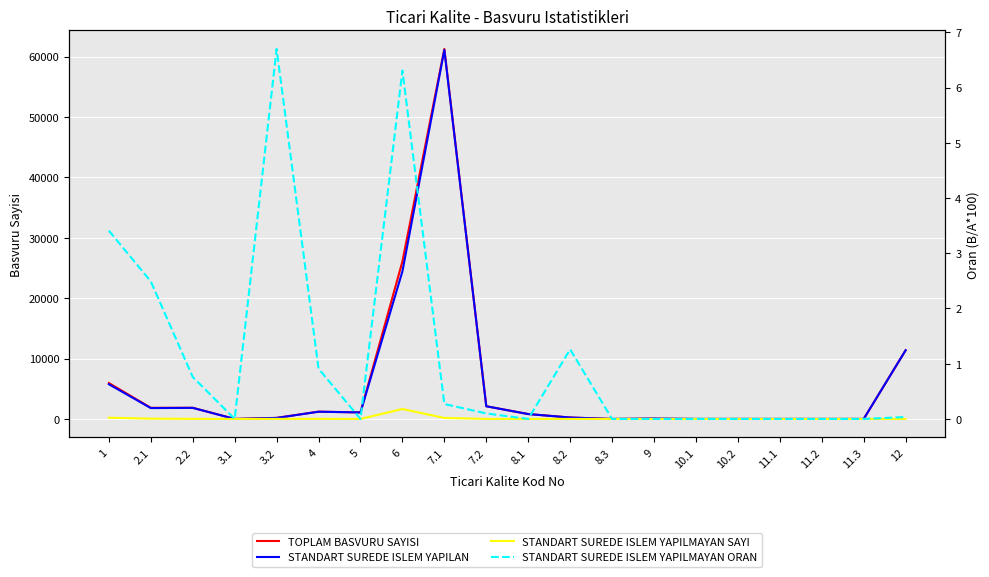

Rank the series at 2.1 from highest to lowest value.

TOPLAM BASVURU SAYISI, STANDART SUREDE ISLEM YAPILAN, STANDART SUREDE ISLEM YAPILMAYAN SAYI, STANDART SUREDE ISLEM YAPILMAYAN ORAN